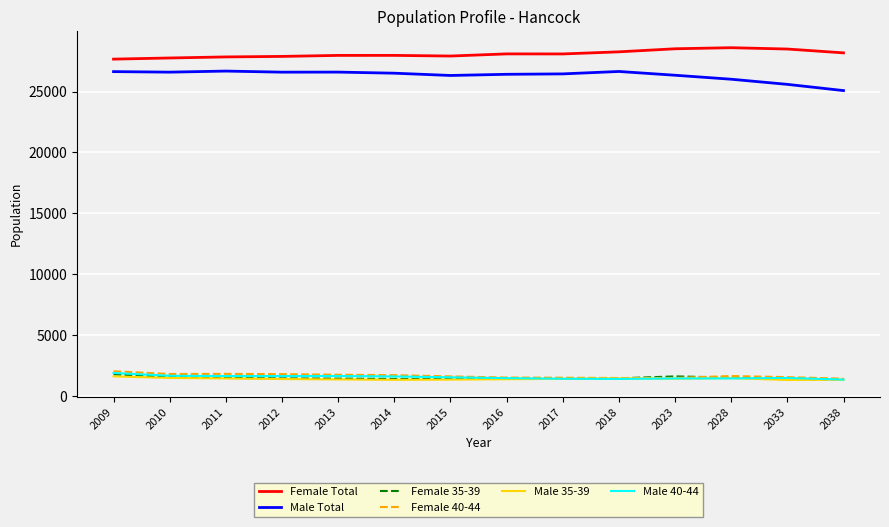

The value of Male 35-39 at 2018 is 380.9. True or false?

False